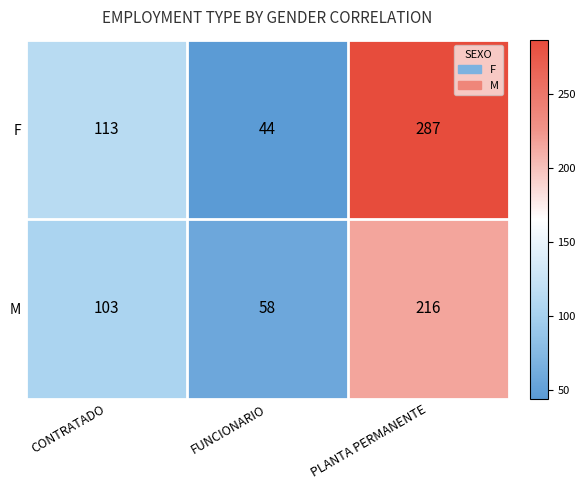

What is the approximate value of F at PLANTA PERMANENTE, to the nearest 5?

285